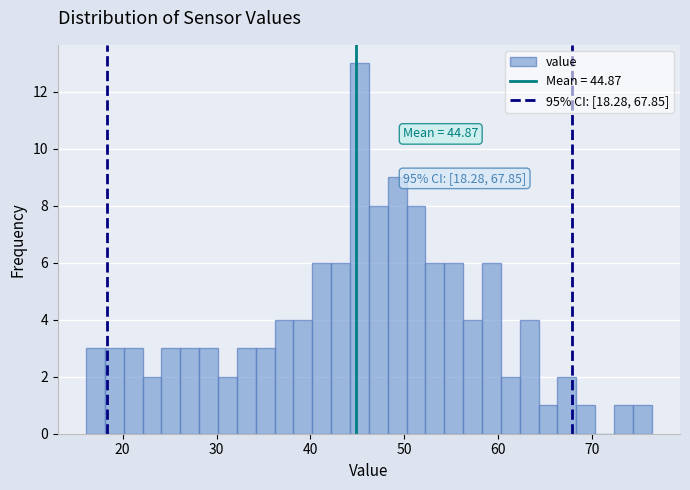

Read against the x-axis, roughly where is the centre of the tallest bar?

45